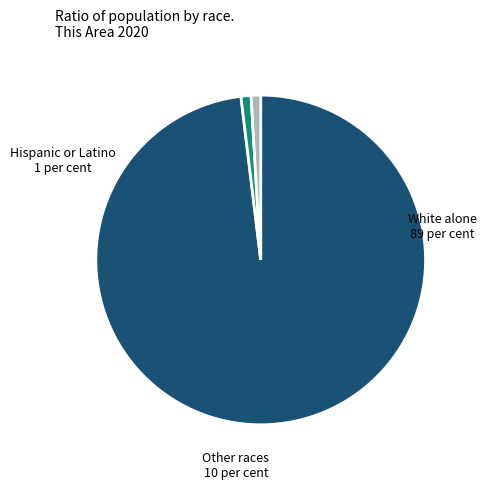

How many slices are in this pie chart?

3